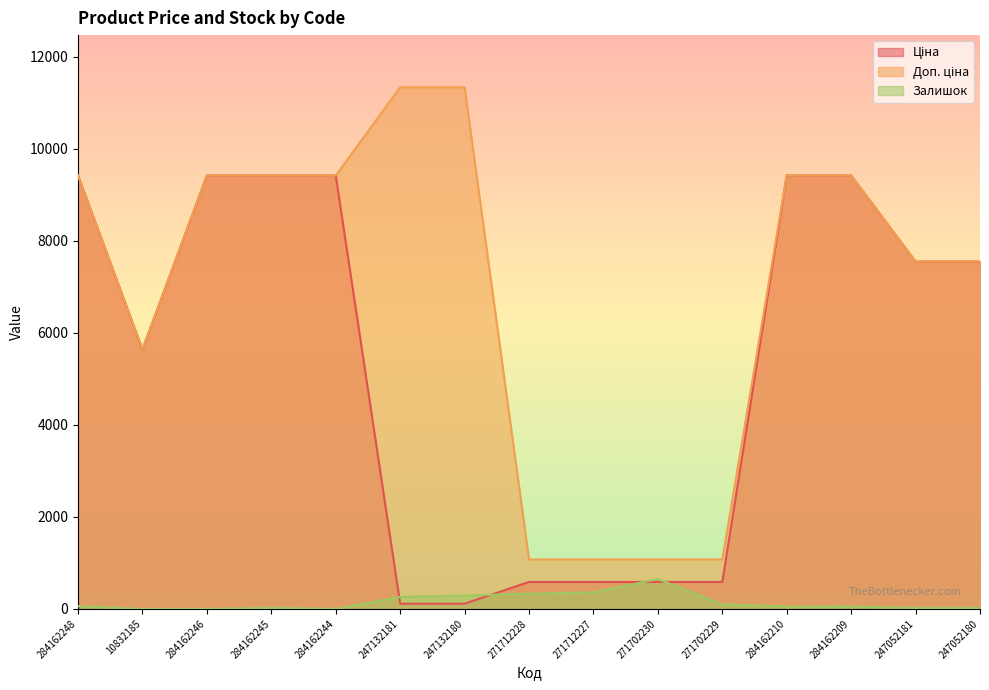

Reading left to right, extract all data points from this chart.

Ціна: 284162248=9416.9	10832185=5636.0	284162246=9416.9	284162245=9416.9	284162244=9416.9	247132181=113.3	247132180=113.3	271712228=586.0	271712227=586.0	271702230=586.0	271702229=586.0	284162210=9416.9	284162209=9416.9	247052181=7545.9	247052180=7545.9
Доп. ціна: 284162248=9416.9	10832185=5636.0	284162246=9416.9	284162245=9416.9	284162244=9416.9	247132181=11334.0	247132180=11334.0	271712228=1074.5	271712227=1074.5	271702230=1074.5	271702229=1074.5	284162210=9416.9	284162209=9416.9	247052181=7545.9	247052180=7545.9
Залишок: 284162248=59.0	10832185=0.0	284162246=0.0	284162245=27.0	284162244=1.0	247132181=260.0	247132180=290.0	271712228=333.0	271712227=359.0	271702230=649.0	271702229=100.0	284162210=50.0	284162209=54.0	247052181=19.0	247052180=21.0